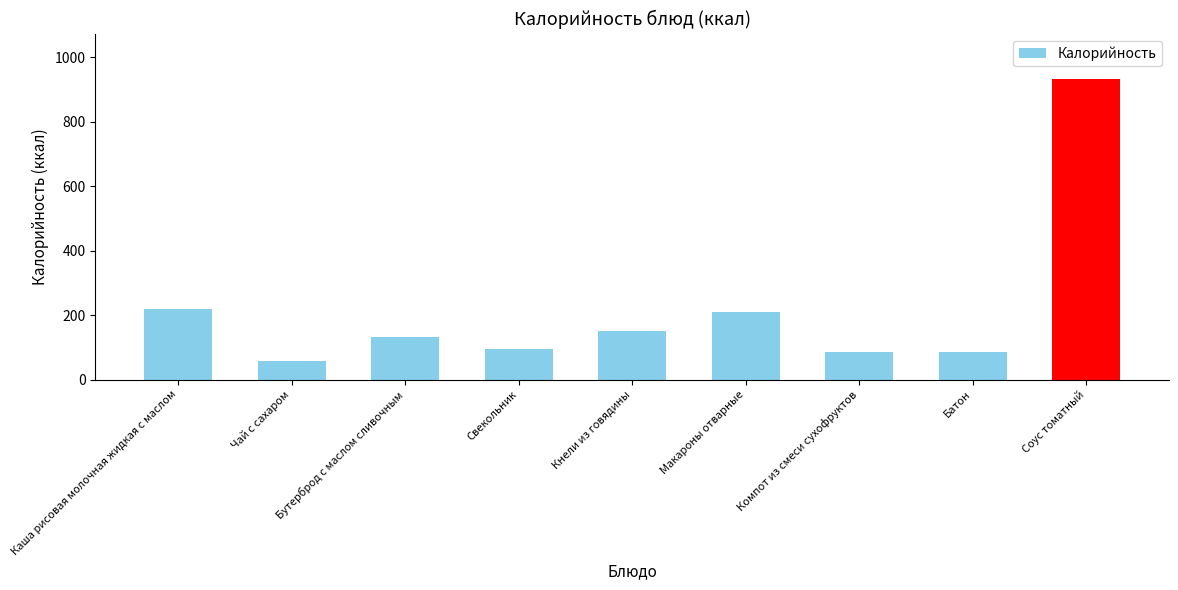

Approximately how many times larger is the value at Макароны отварные compared to Бутерброд с маслом сливочным?

1.6